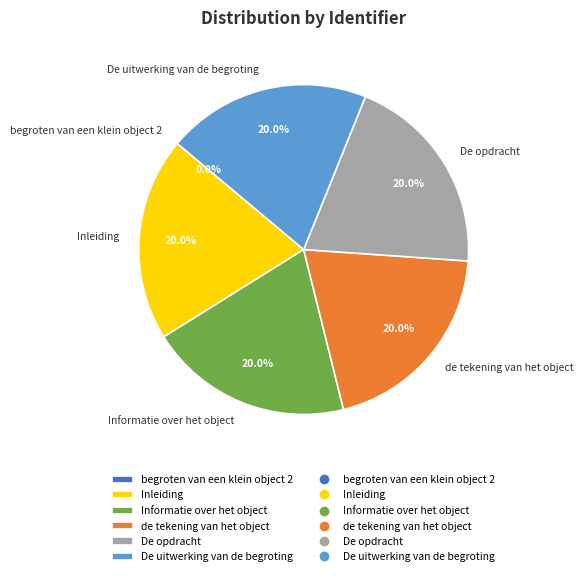

Is De opdracht the majority of the pie?

No